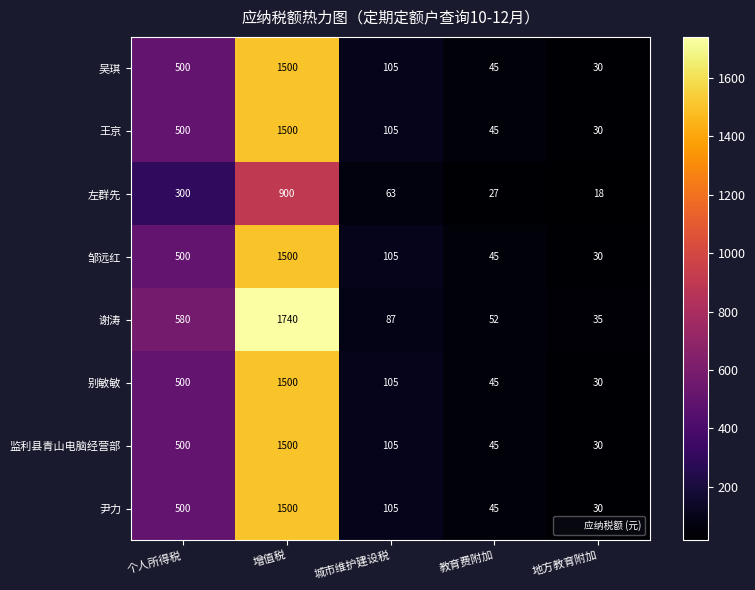

What is the difference between the 邹远红 values at 增值税 and 地方教育附加?

1470